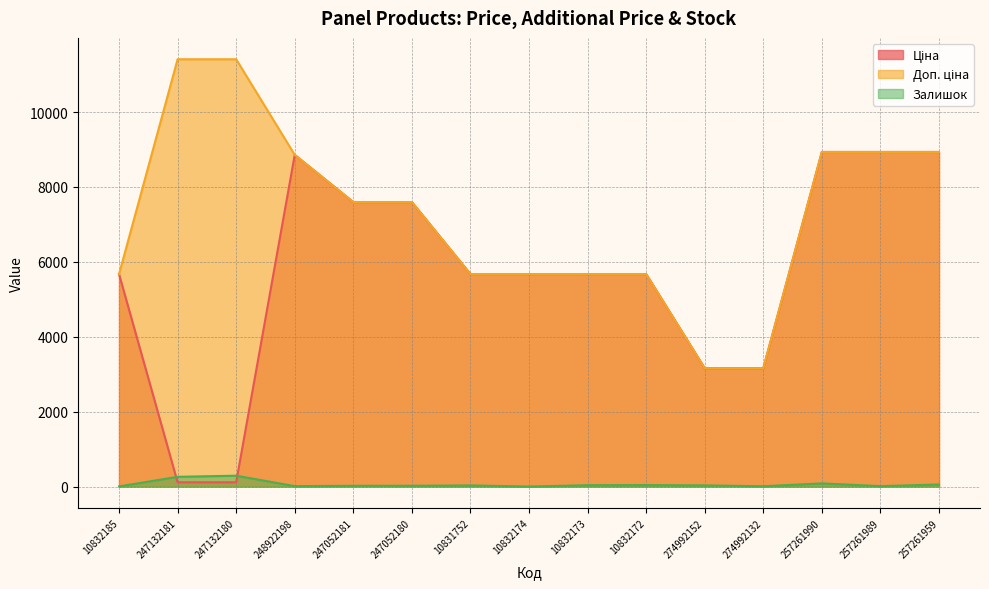

How many series are shown in this chart?

3